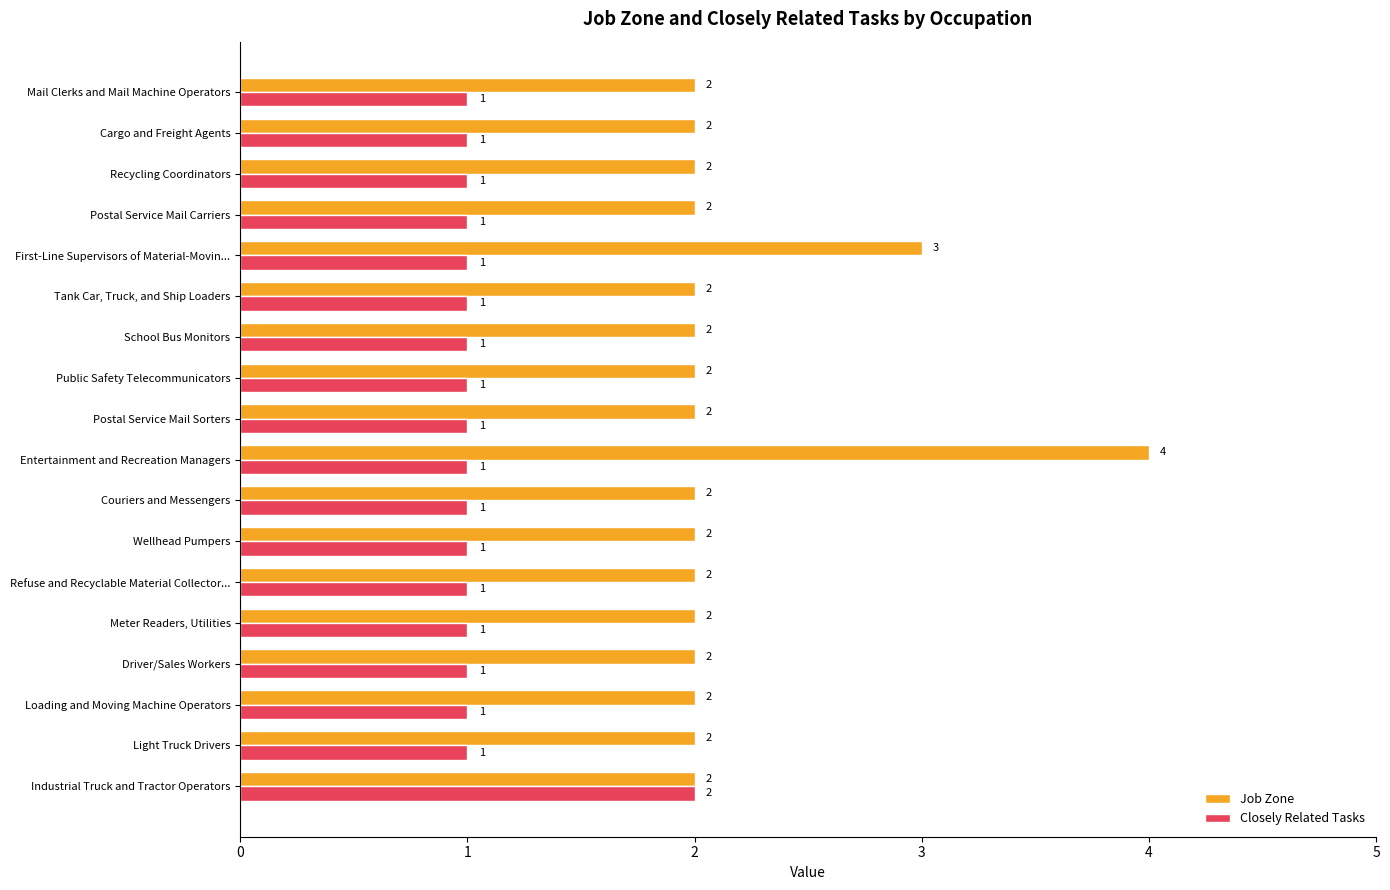

What are all the series names shown in the legend?

Job Zone, Closely Related Tasks